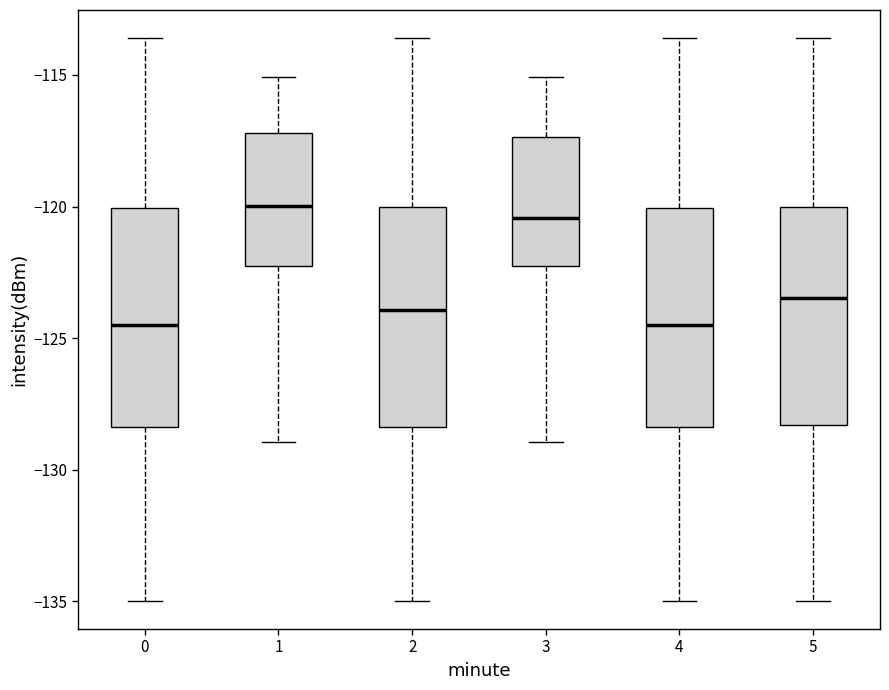

Where does the median line of the box at x = 5 sit on the y-axis? The values are not printed on the chart, so give them approximately, as read against the axis.

-123.5